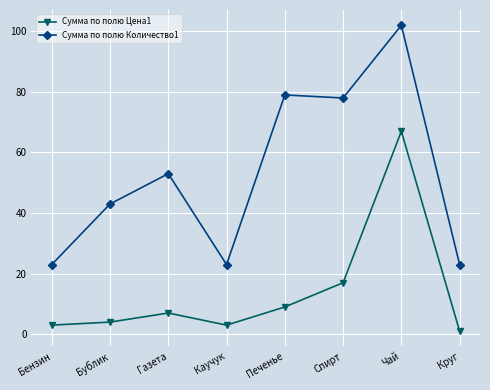

What is the spread (max minus min) of values at Печенье?

70